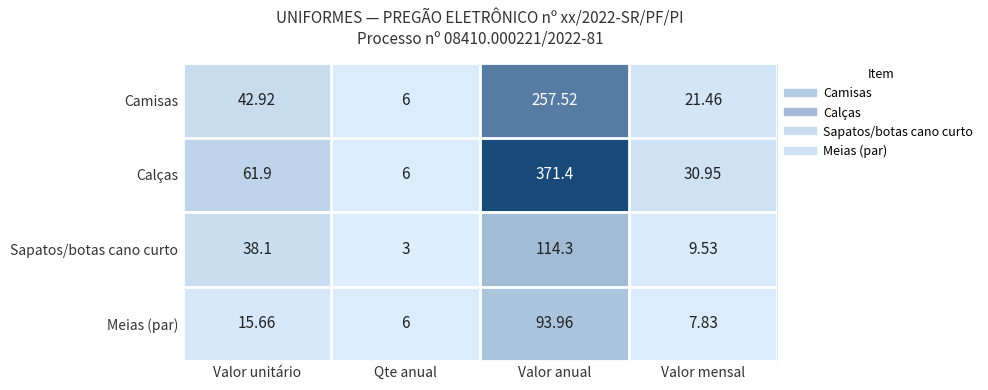

What is the greatest value displayed?

371.4